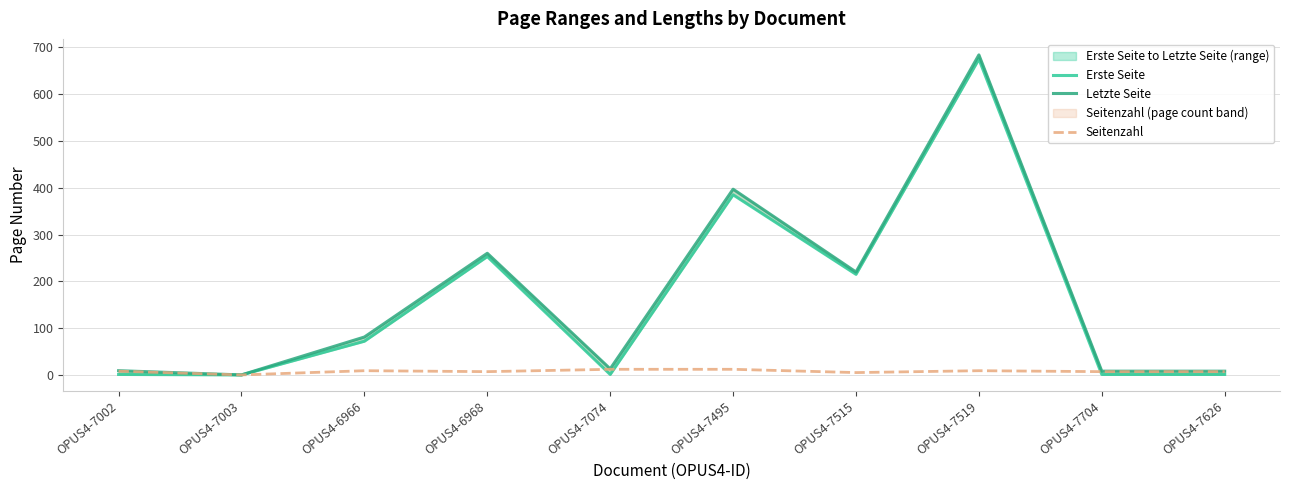

What is the difference between the Erste Seite values at OPUS4-7515 and OPUS4-6968?

38